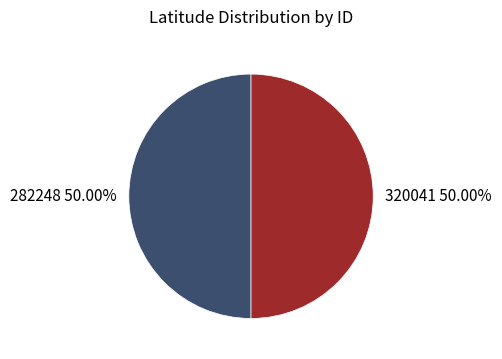

How many segments does this pie chart have?

2